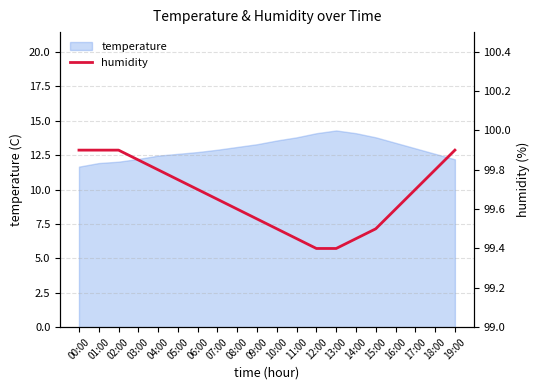

True or false: temperature has a value of 20.6 at 03:00.

False